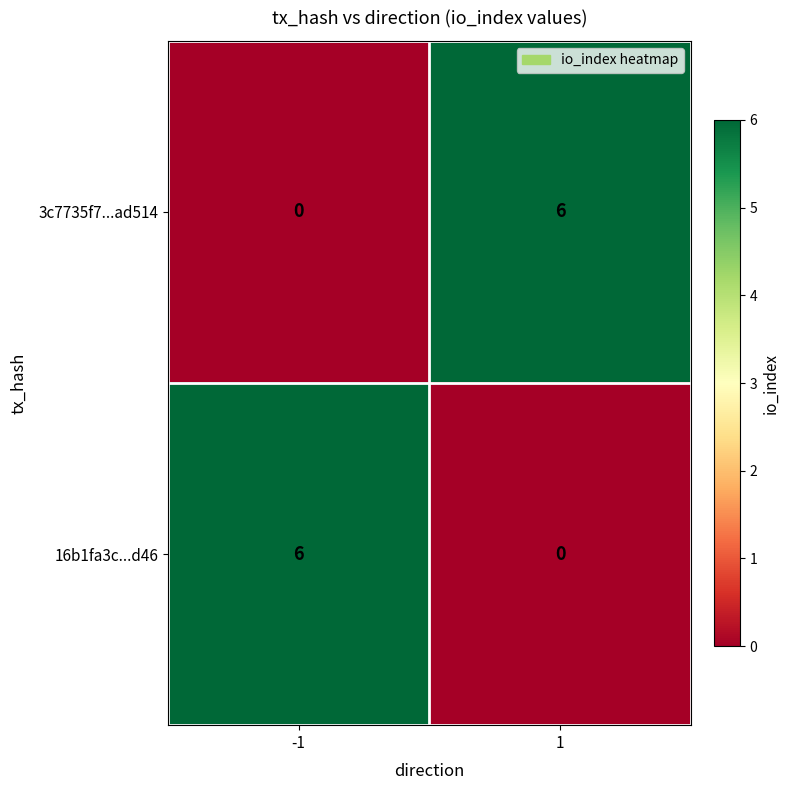

What is the difference between the maximum and minimum values in the 3c7735f7...ad514 series?

6